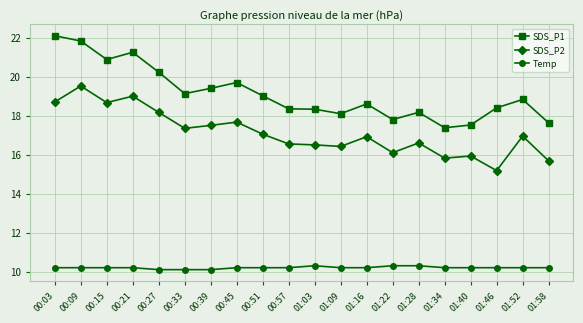

True or false: SDS_P1 and SDS_P2 intersect in this chart.

False